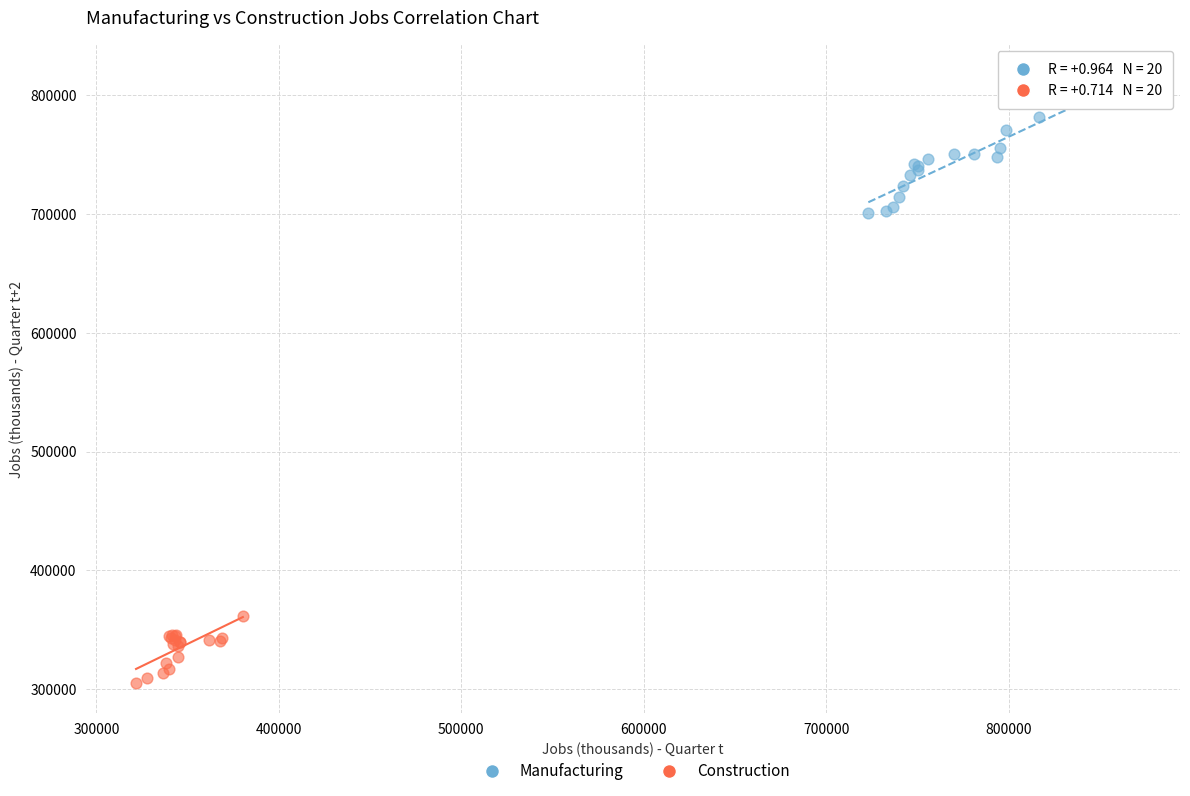

Which series contains the highest Y value?

Manufacturing